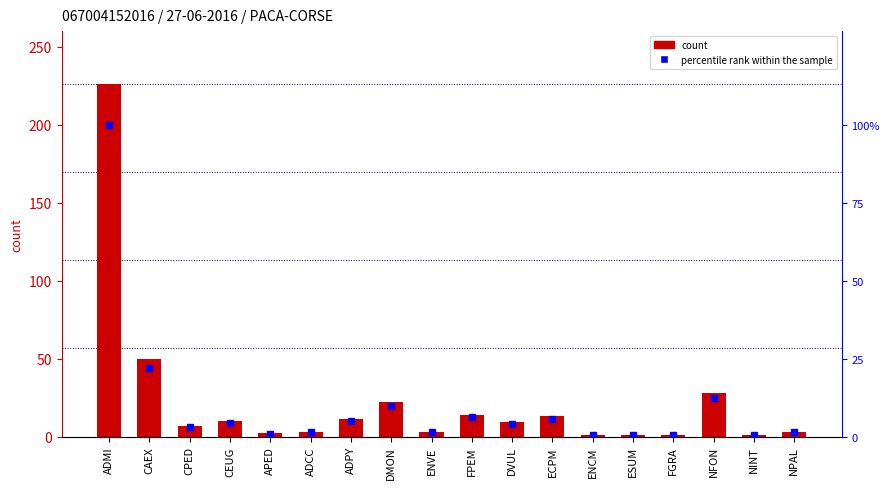

Rank the categories by count value from lowest to highest.

ENCM, ESUM, FGRA, NINT, APED, ADCC, ENVE, NPAL, CPED, DVUL, CEUG, ADPY, ECPM, FPEM, DMON, NFON, CAEX, ADMI